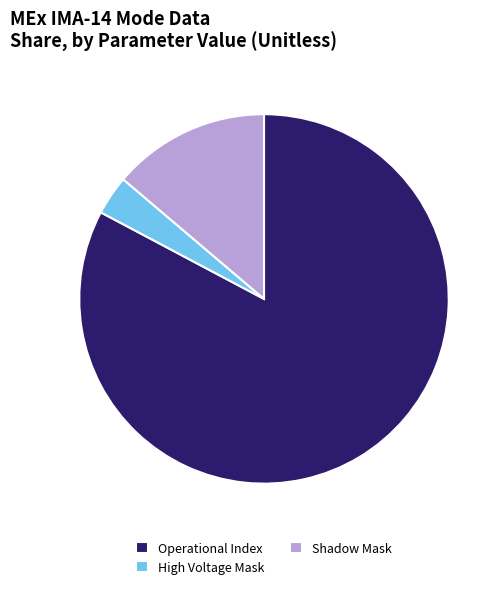

True or false: Shadow Mask accounts for 3% of the total.

False